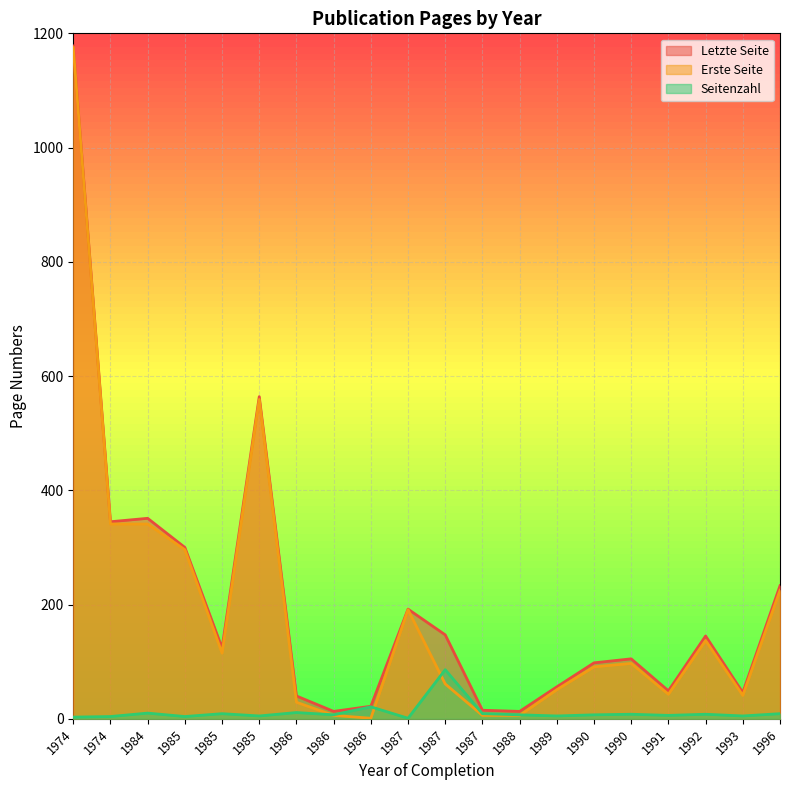

Between 1991 and 1996, which is larger?

1996